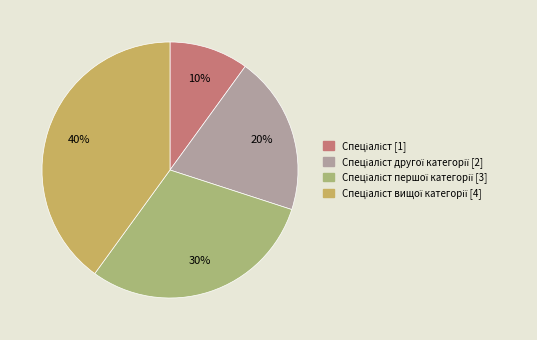

To the nearest percent, what is the average slice percentage?

25%